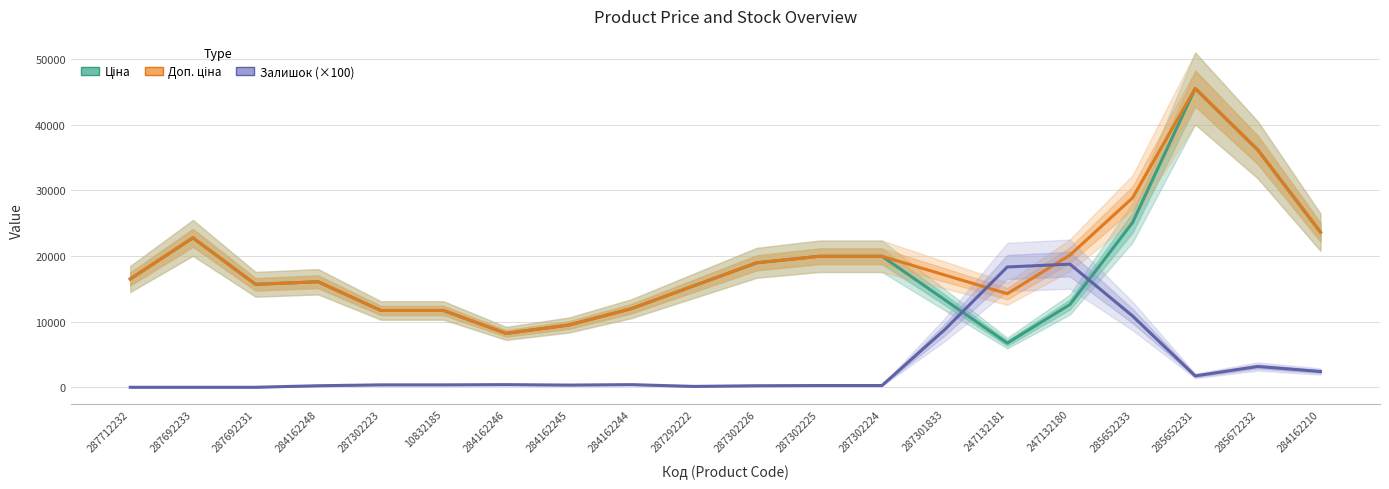

What are all the series names shown in the legend?

Ціна, Доп. ціна, Залишок (×100)